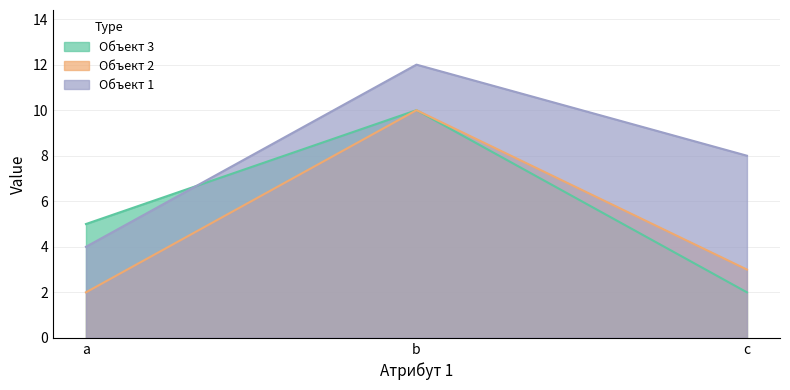

Reading left to right, extract all data points from this chart.

Объект 3: 5	10	2
Объект 2: 2	10	3
Объект 1: 4	12	8